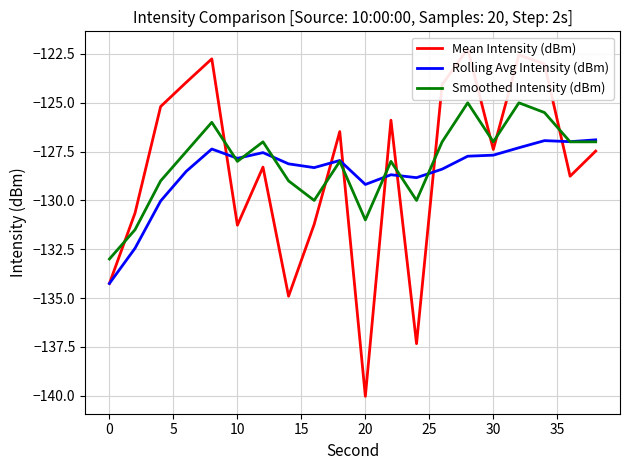

In Mean Intensity (dBm), how many points are lower than both neighbors (excluding endpoints)?

6